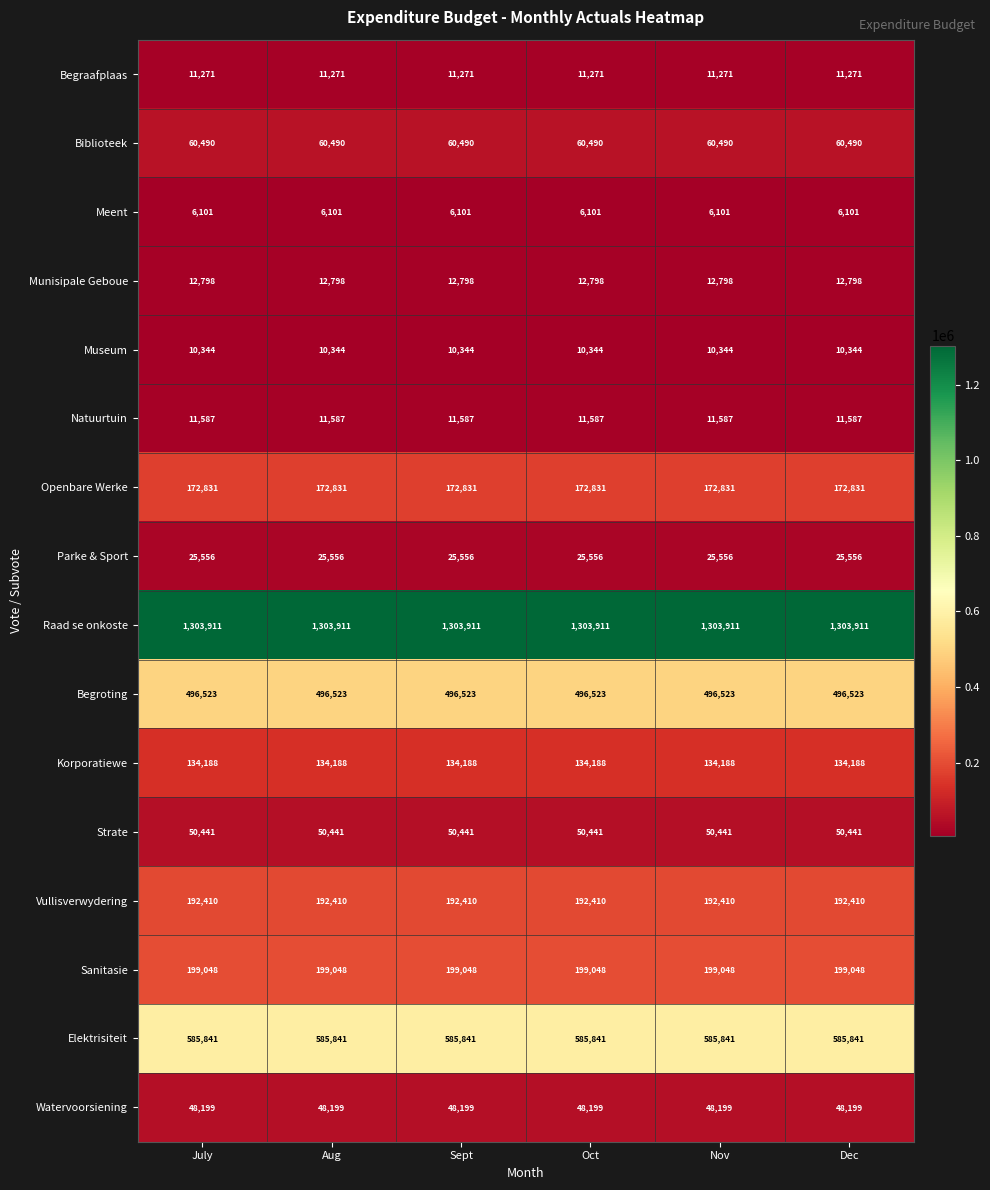

True or false: Begraafplaas has a value of 11271 at Sept.

True